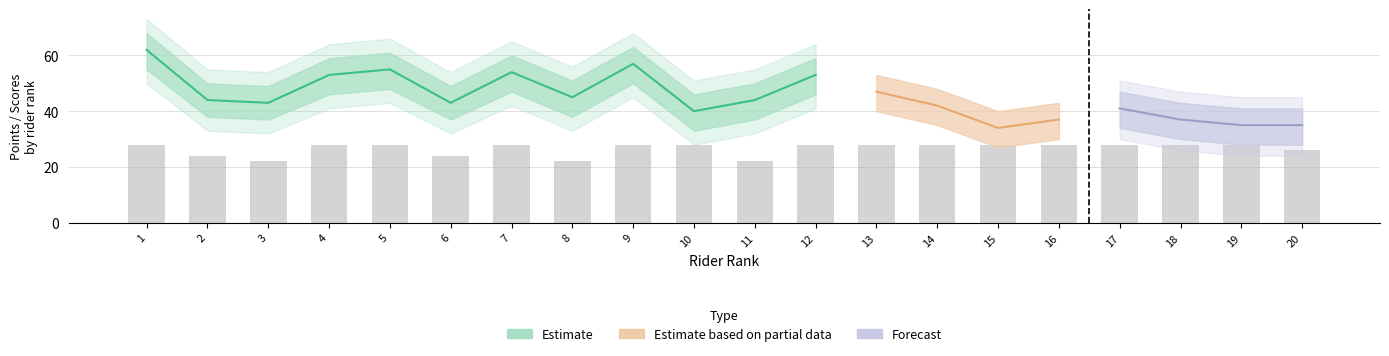

Does the chart contain stacked bars?

No